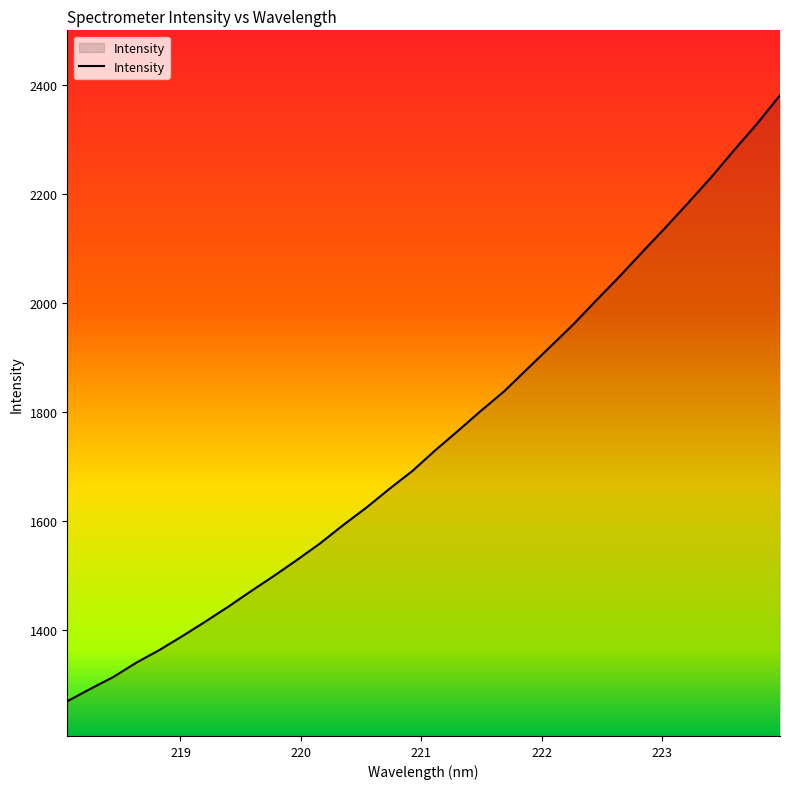

What is the smallest value displayed?

1270.2